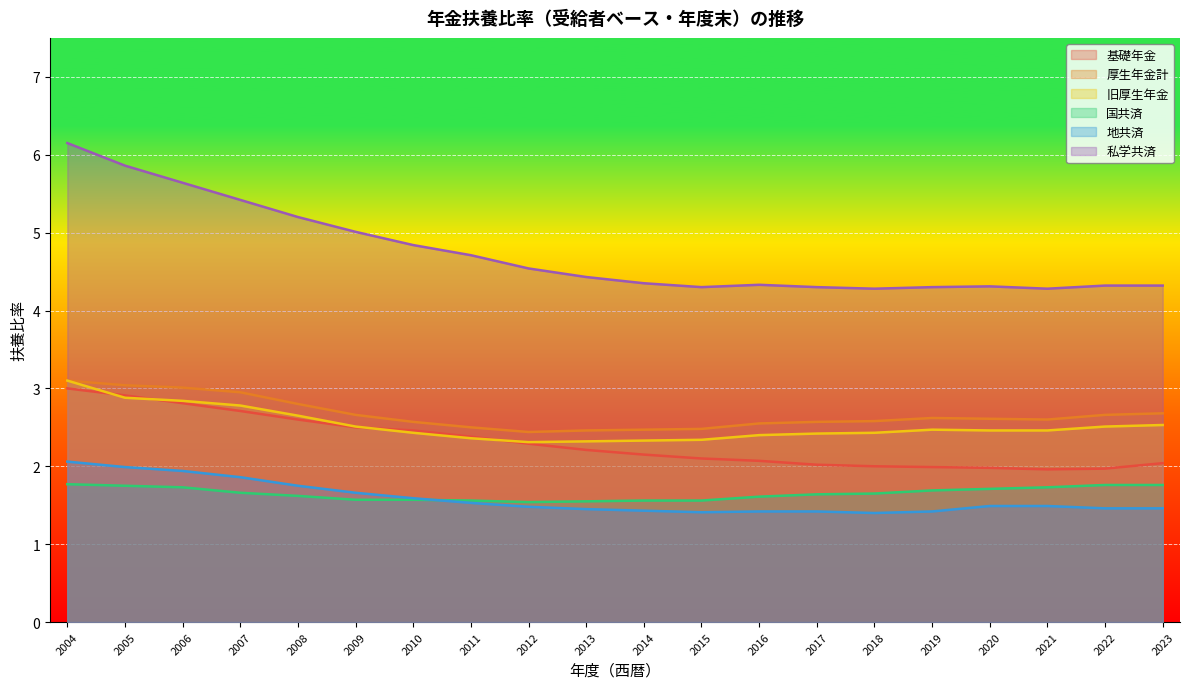

True or false: 地共済 and 私学共済 cross at least once.

False